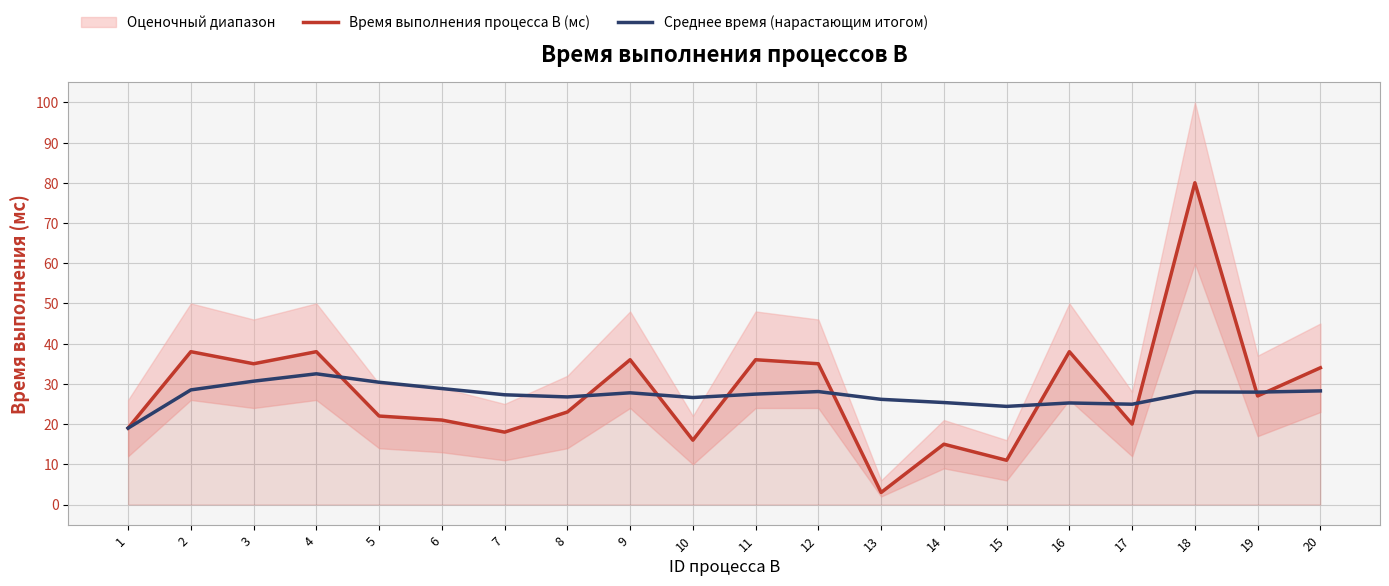

Between which two adjacent categories do Время выполнения процесса B (мс) and Среднее время (нарастающим итогом) first intersect?

4 and 5